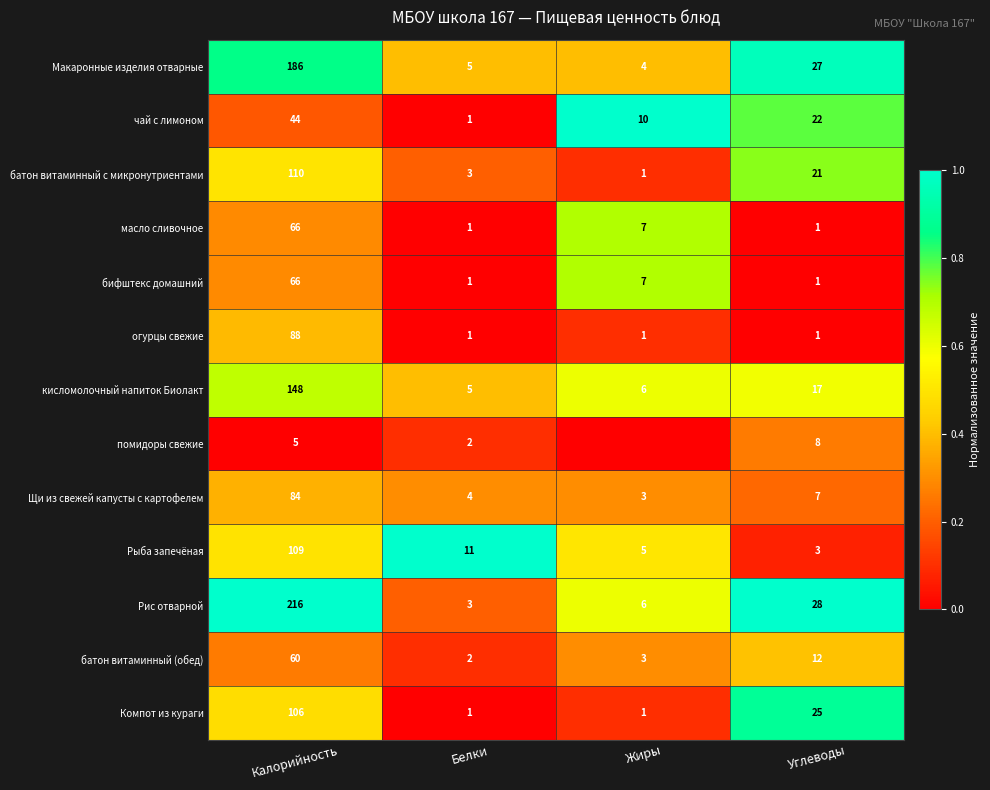

What is the difference between the батон витаминный (обед) values at Белки and Калорийность?

58